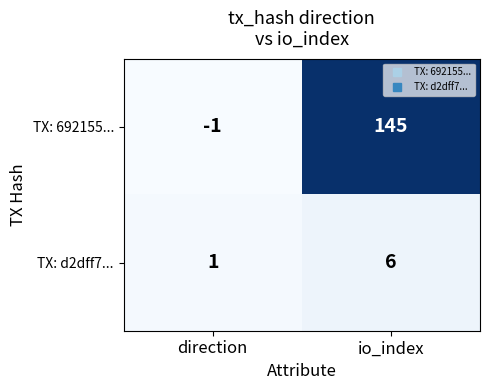

How many data points does each series have?

2